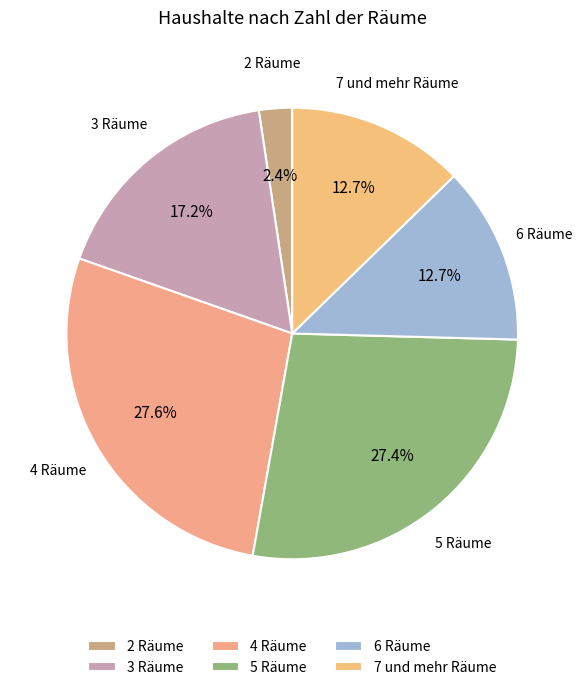

What percentage do 2 Räume and 7 und mehr Räume together represent?

15.1%